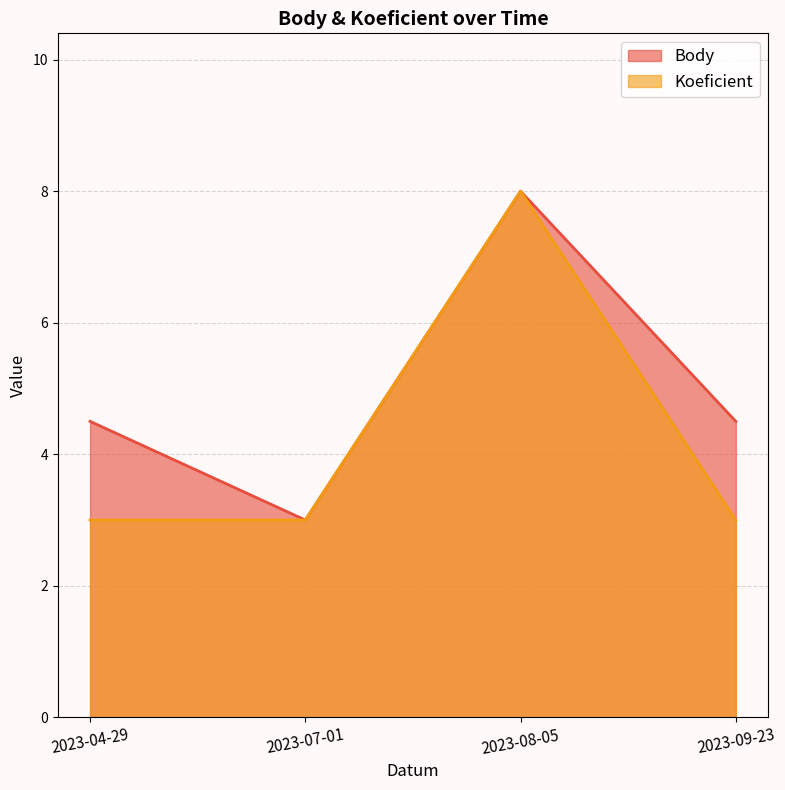

The Body series shows 6.3 at 2023-09-23. True or false?

False